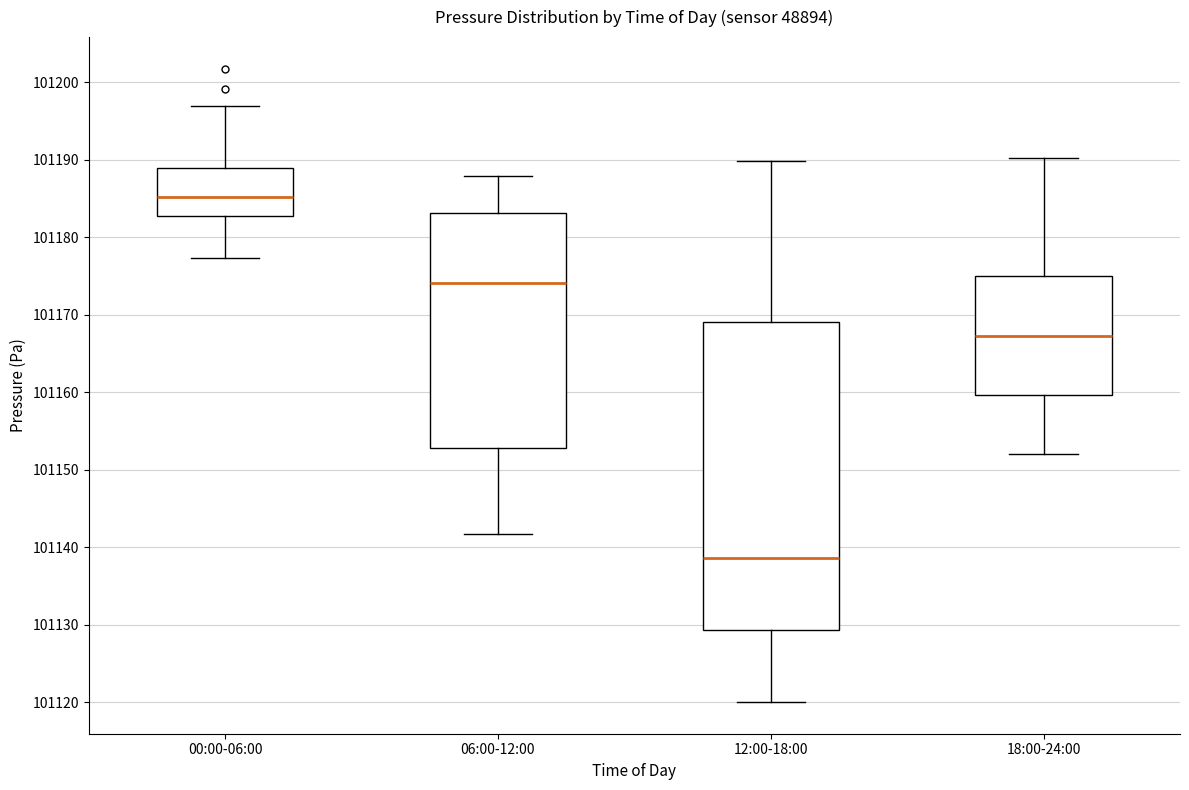

Comparing the boxes themselves (not the whiskers), which one is the tallest?

12:00-18:00